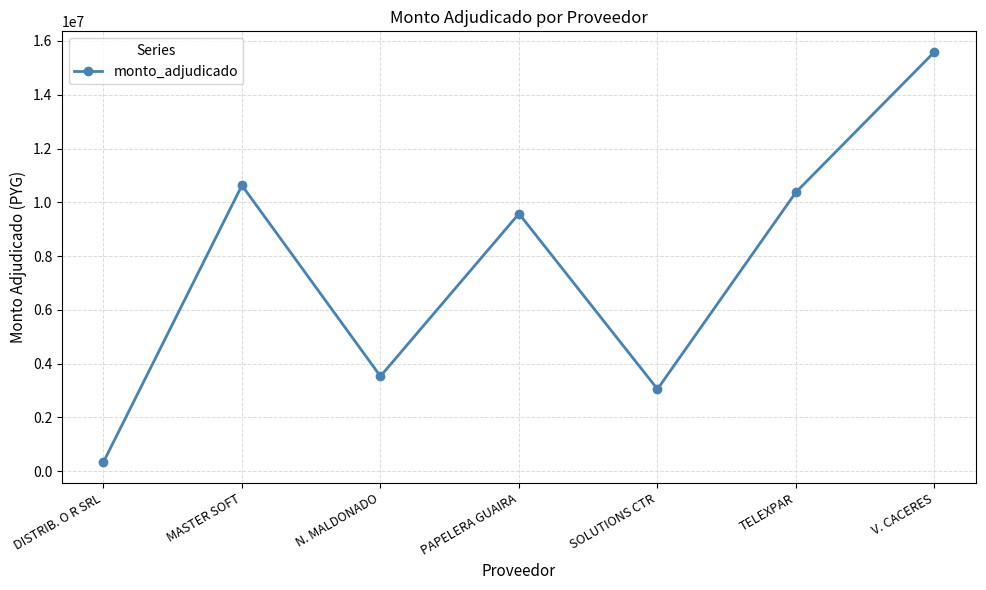

How many series are shown in this chart?

1